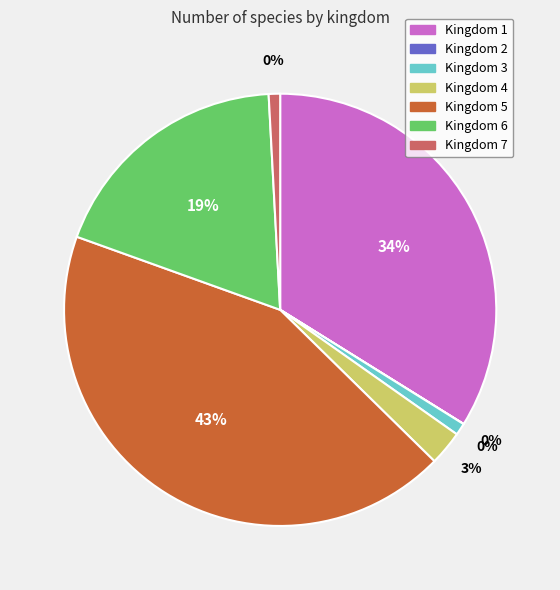

Which category has the smallest portion of the pie?

2